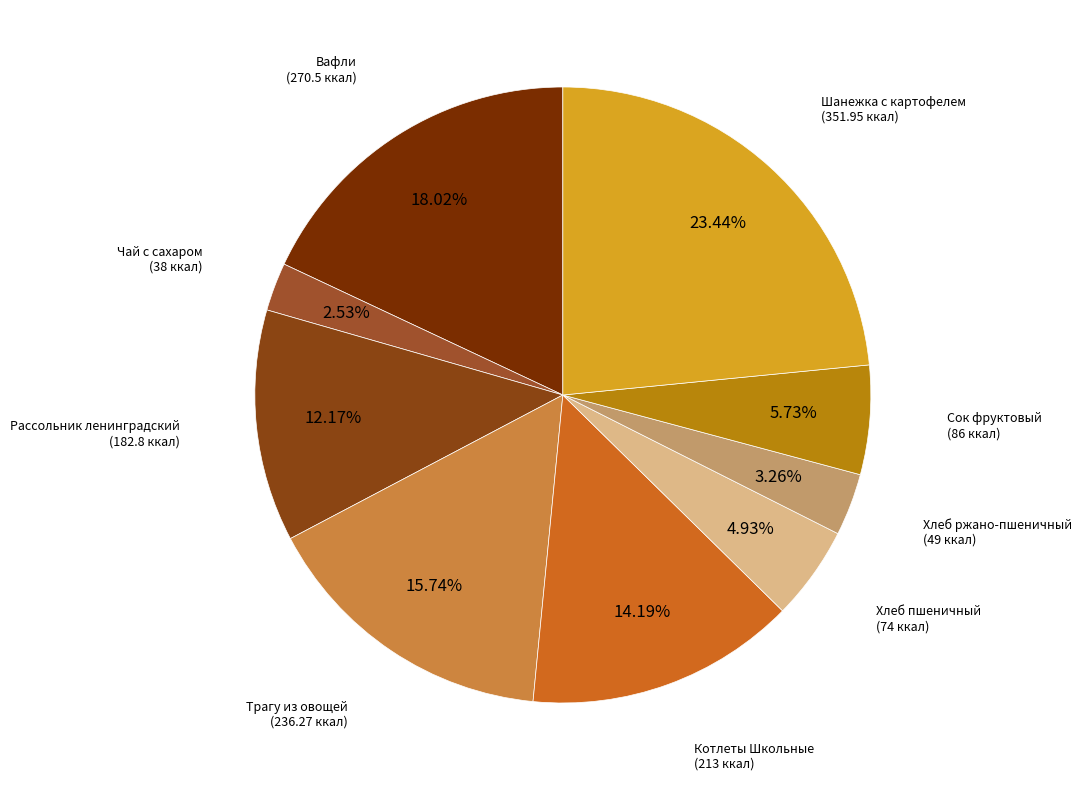

Count the number of slices in the pie.

9